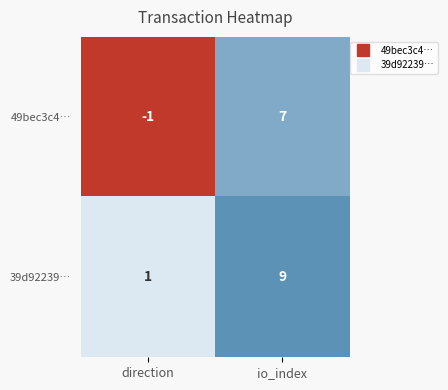

What is the highest value of the 49bec3c4… series?

7